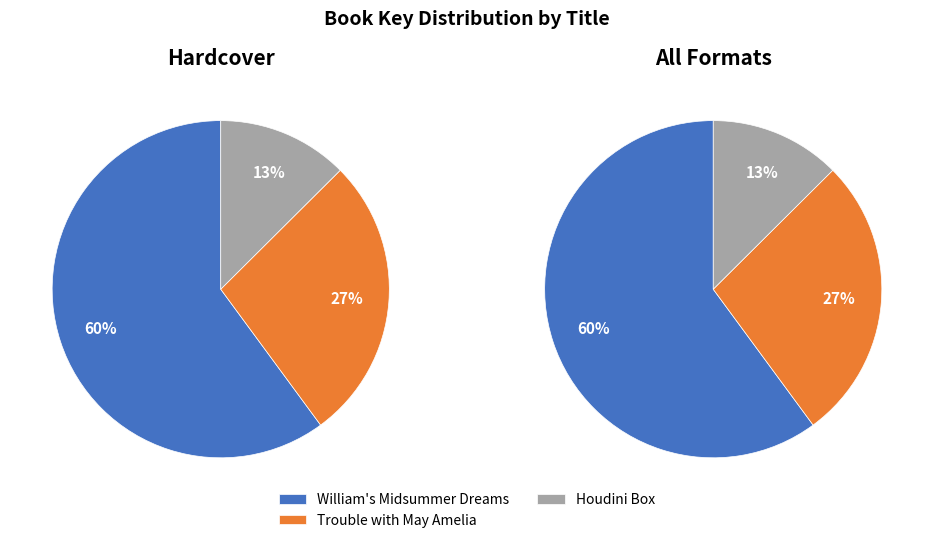

Rank the categories by value from highest to lowest.

William's Midsummer Dreams, Trouble with May Amelia, Houdini Box